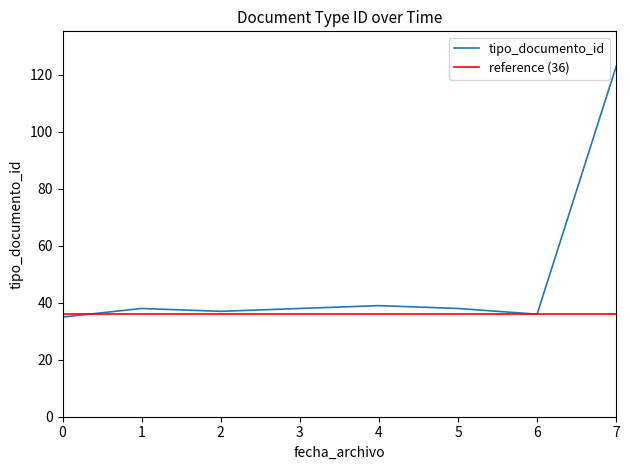

The tipo_documento_id series shows 64 at 4. True or false?

False